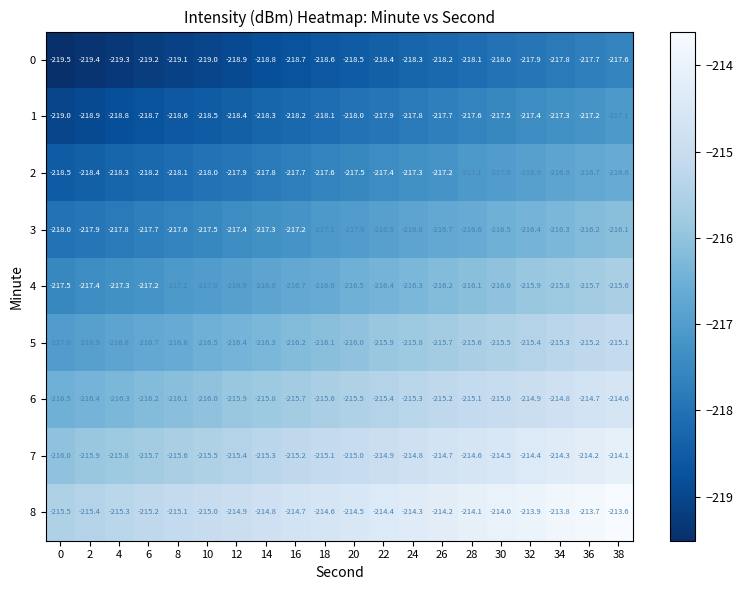

What is the spread (max minus min) of values at 26?

4.0